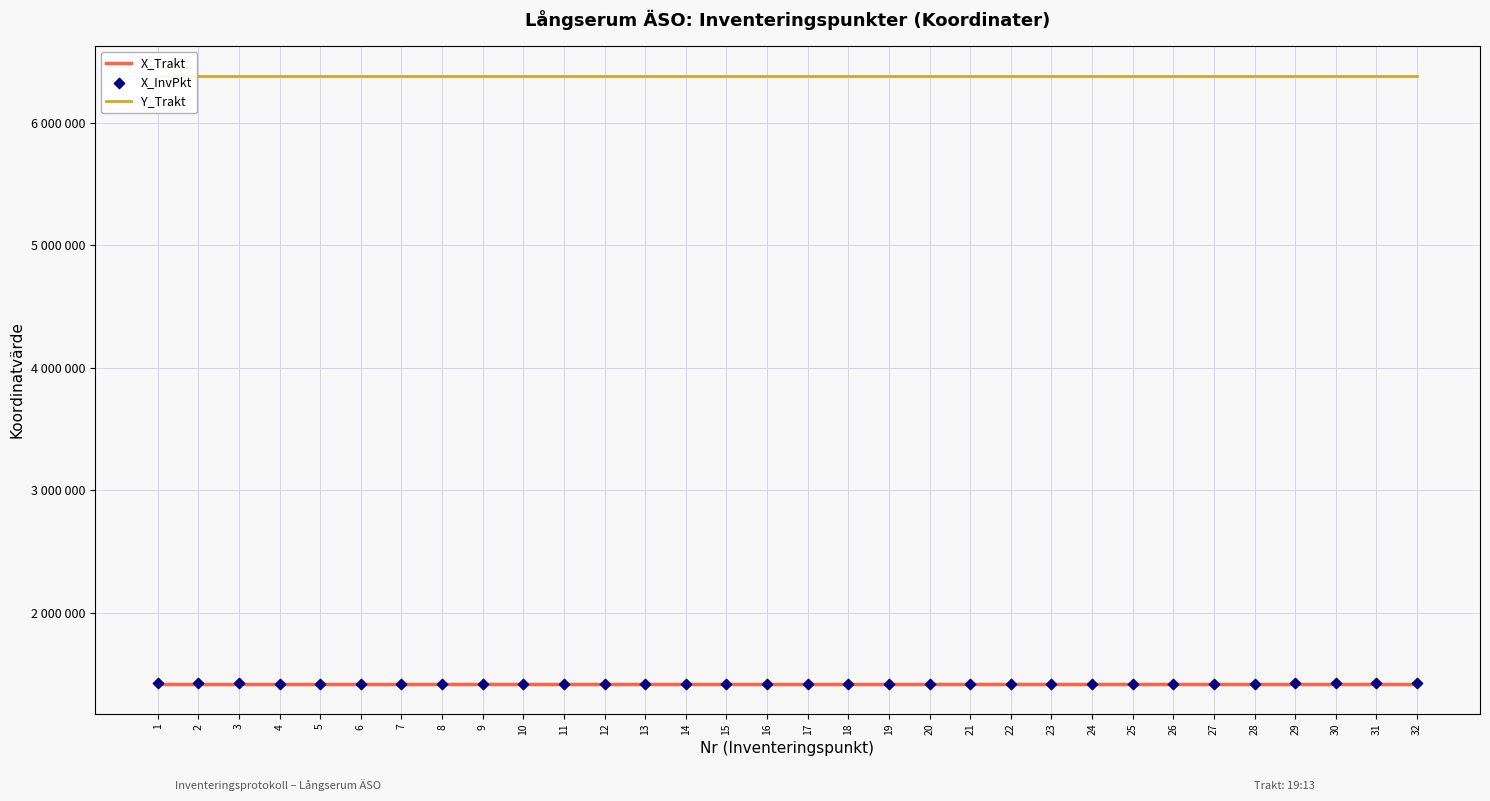

Which series contains the lowest Y value?

X_InvPkt